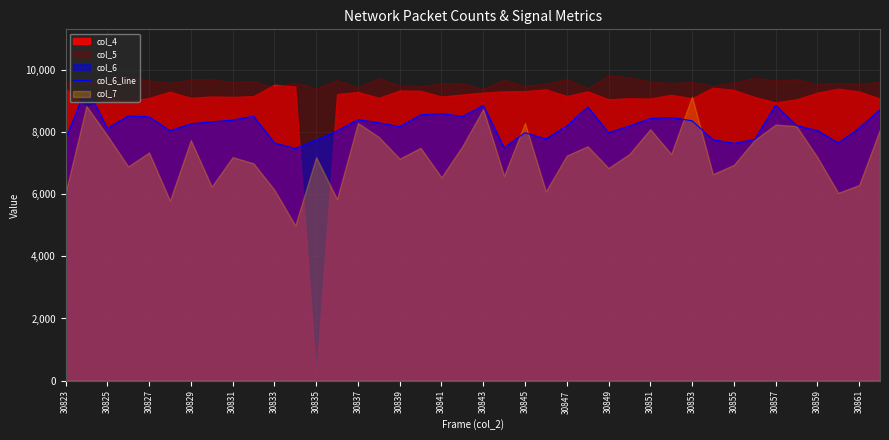

What is the maximum value for col_6_line?

9457